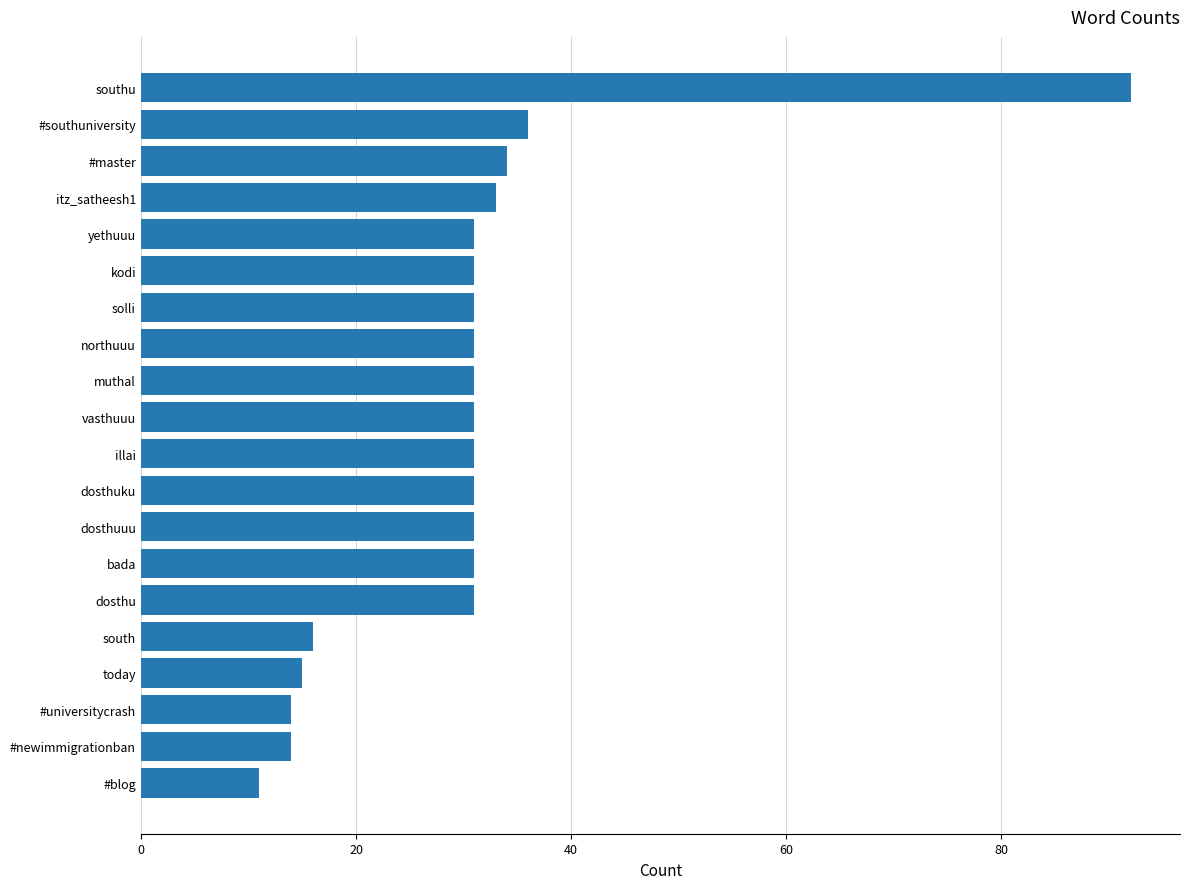

What is the minimum value shown in the chart?

11